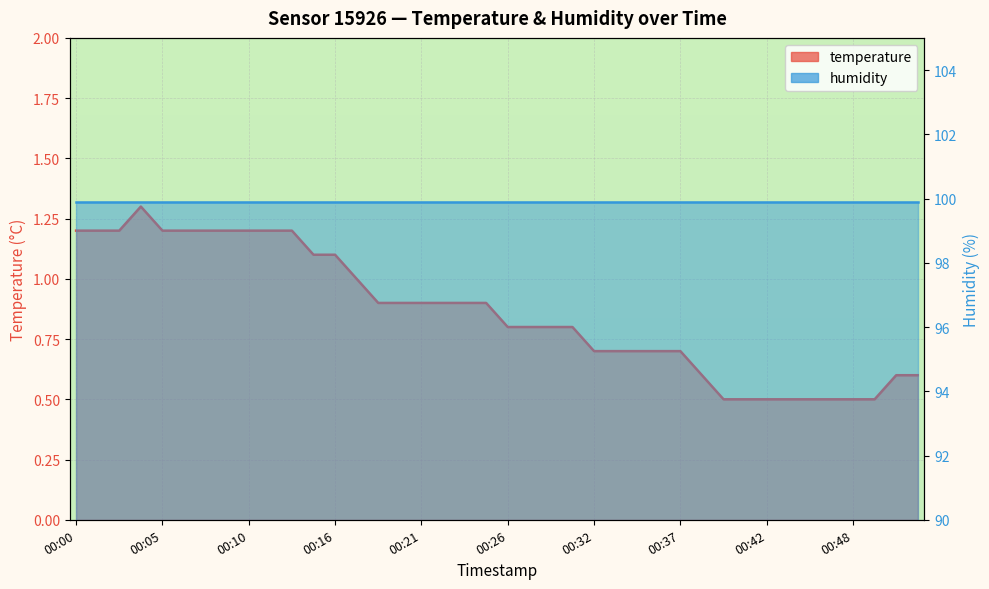

What is the value of the 40th point from the left?

0.6